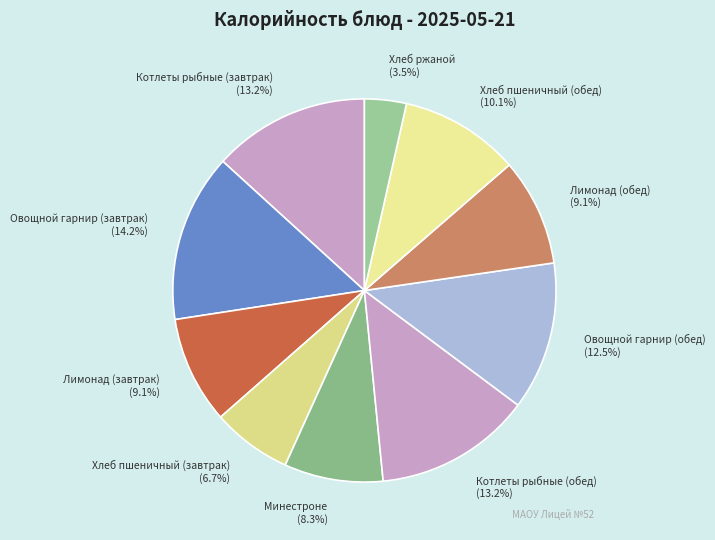

What portion of the pie excludes Хлеб пшеничный (завтрак)?

93.3%